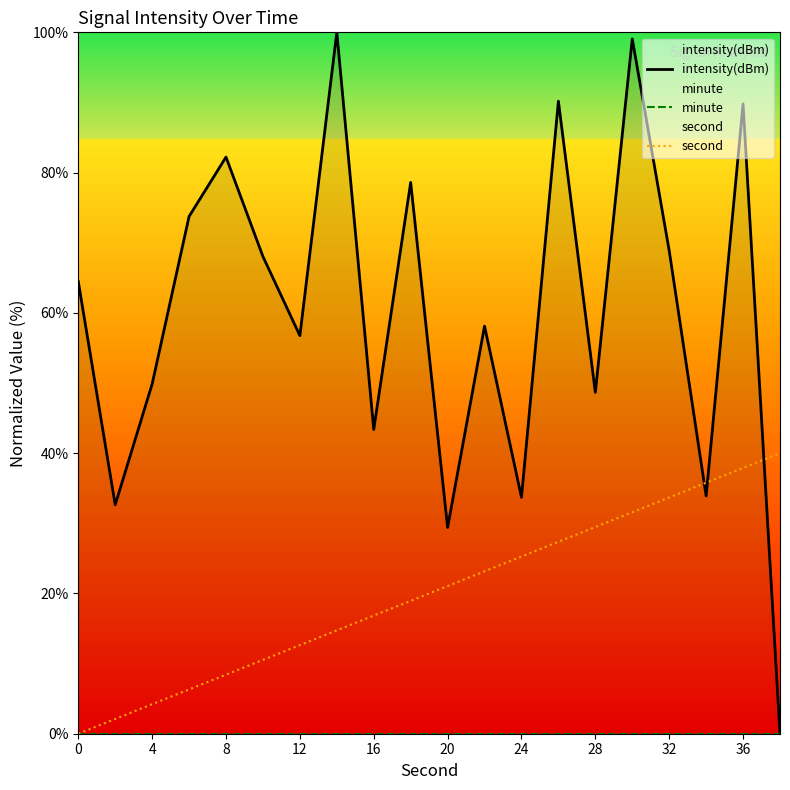

The value of second at 4 is 4.2. True or false?

True